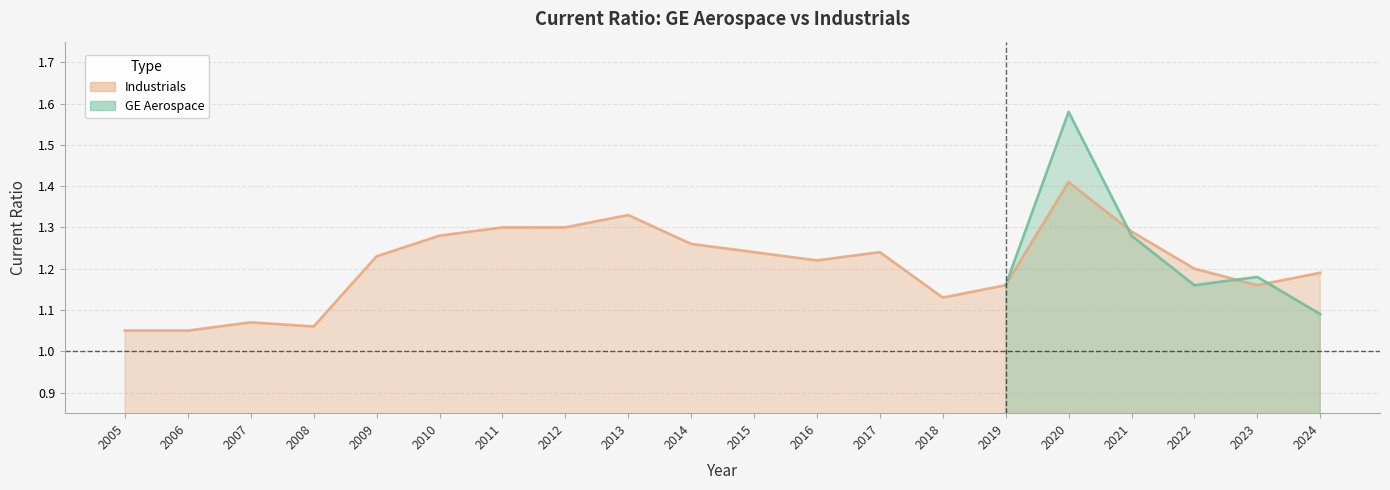

Which label corresponds to the smallest value in the chart?

2005